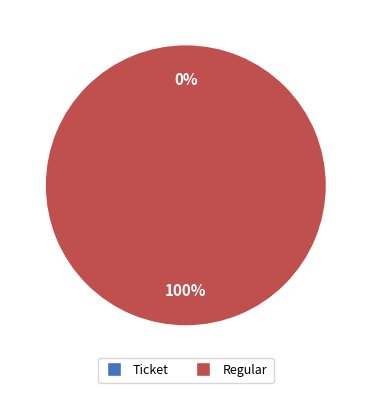

Which slice is the smallest?

Ticket